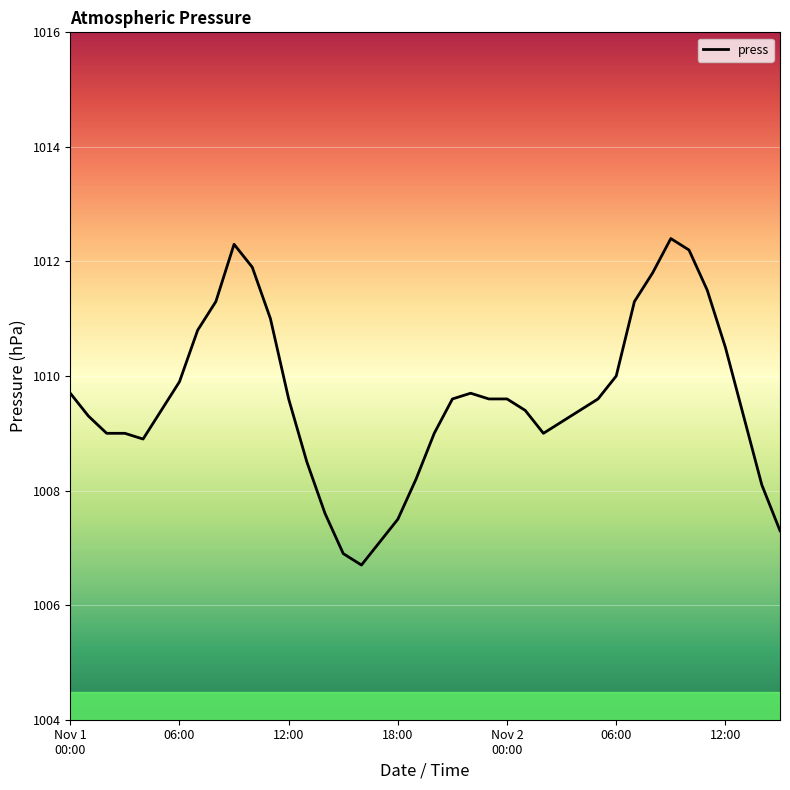

What is the difference between the maximum and minimum values?

5.7